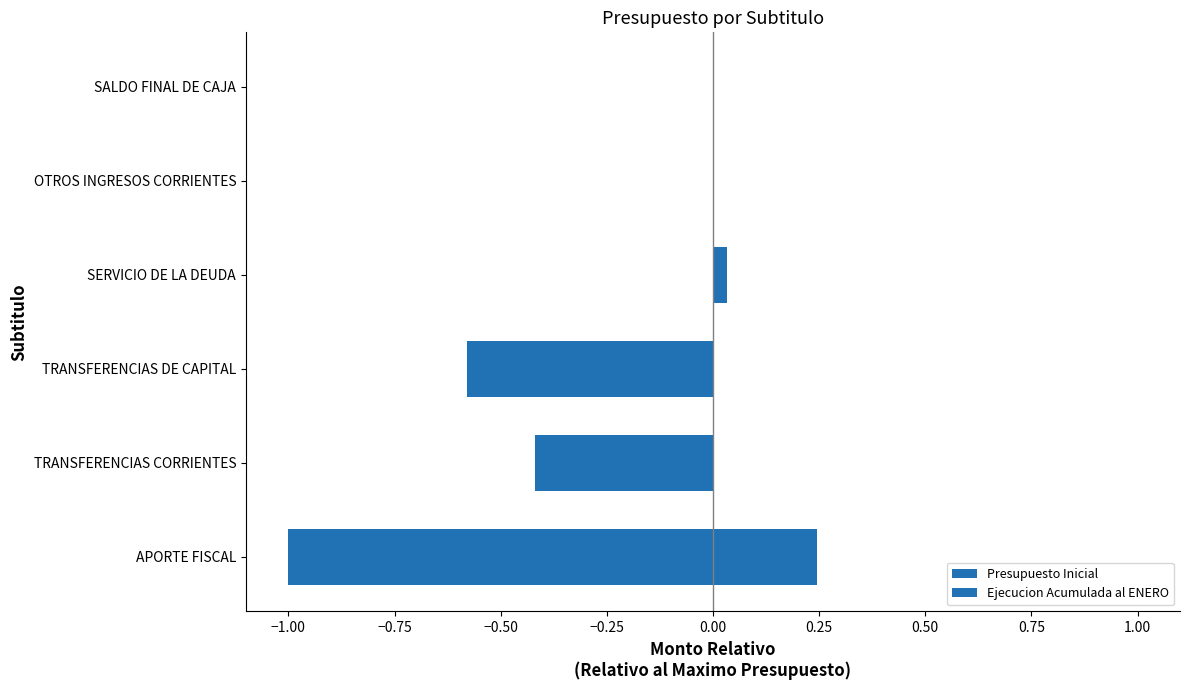

What is the greatest value displayed?

0.2